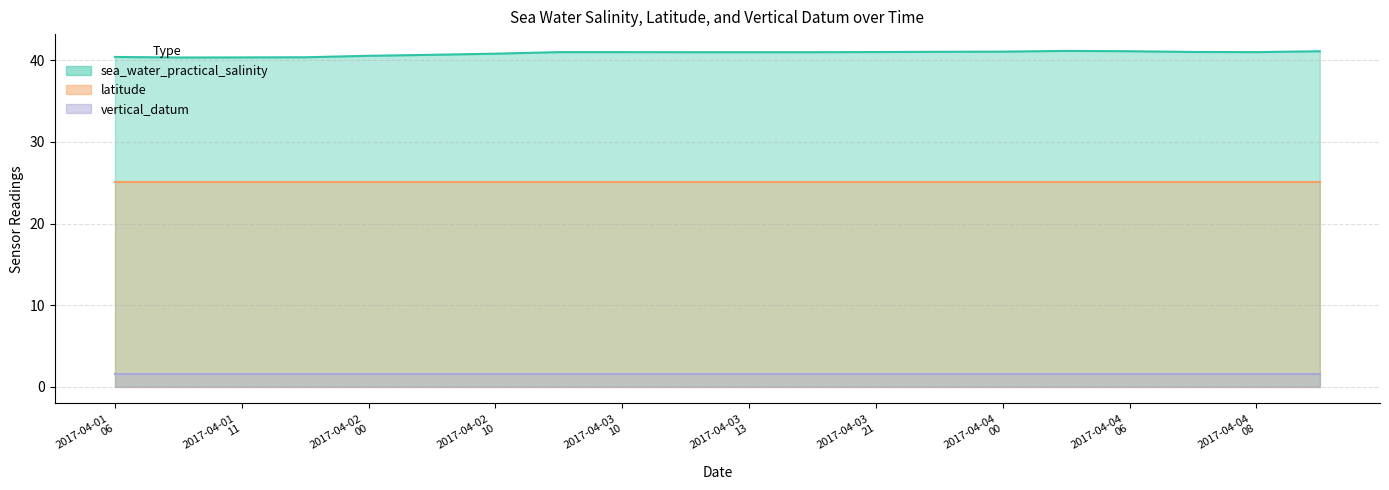

Does the chart have visible grid lines?

Yes